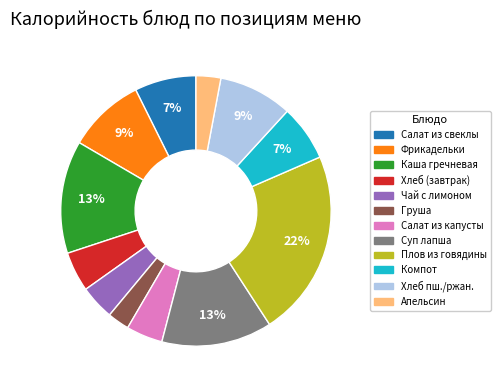

To the nearest percent, what percentage of the pie is Апельсин?

3%